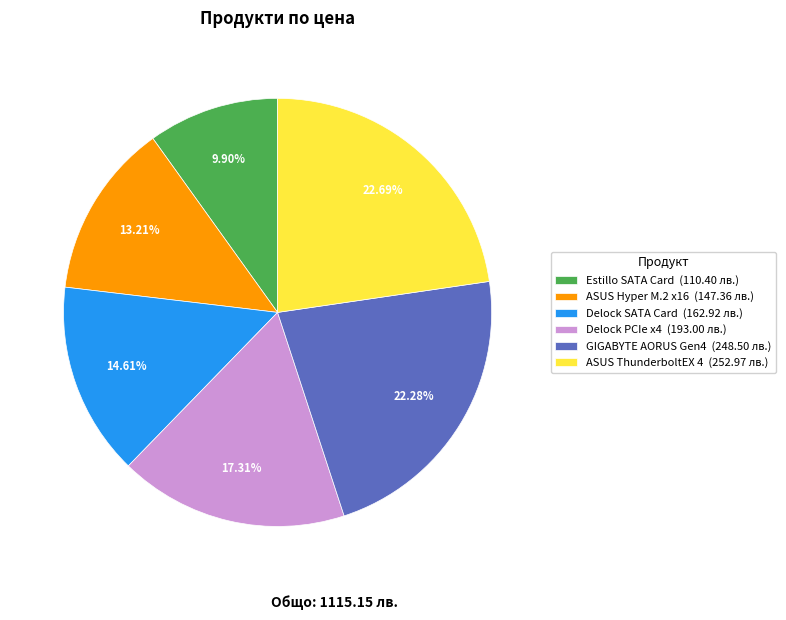

What is the ratio of the value at GIGABYTE AORUS Gen4 (248.50 лв.) to the value at Delock SATA Card (162.92 лв.)?

1.5